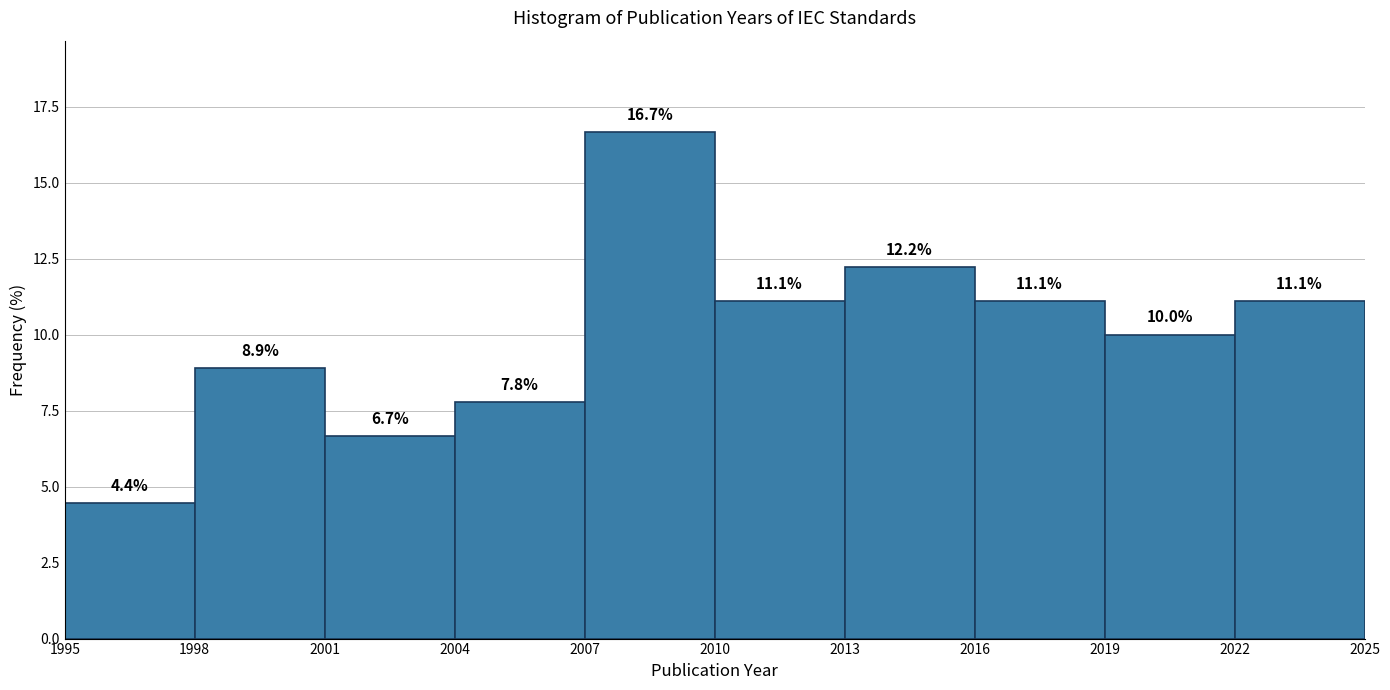

Reading left to right, transcribe this chart: for each bar, give the range it covers on the x-axis and its height.

1995 to 1998: 4.4
1998 to 2001: 8.9
2001 to 2004: 6.7
2004 to 2007: 7.8
2007 to 2010: 16.7
2010 to 2013: 11.1
2013 to 2016: 12.2
2016 to 2019: 11.1
2019 to 2022: 10.0
2022 to 2025: 11.1